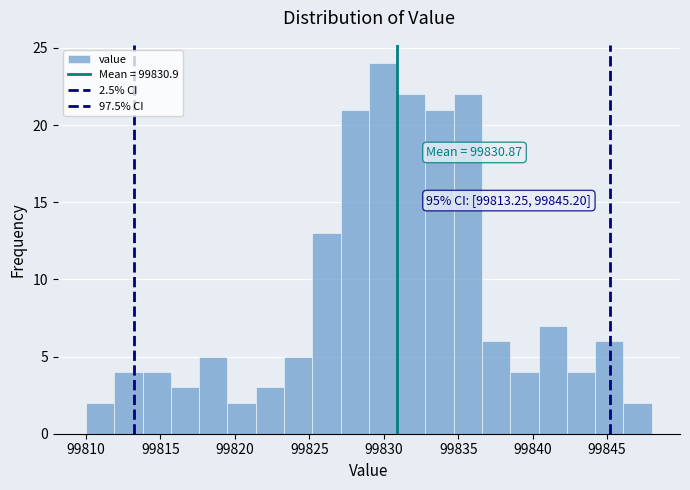

Around what value on the x-axis is the tallest bar? Give the approximate position of its centre, as read against the axis.

99830.0